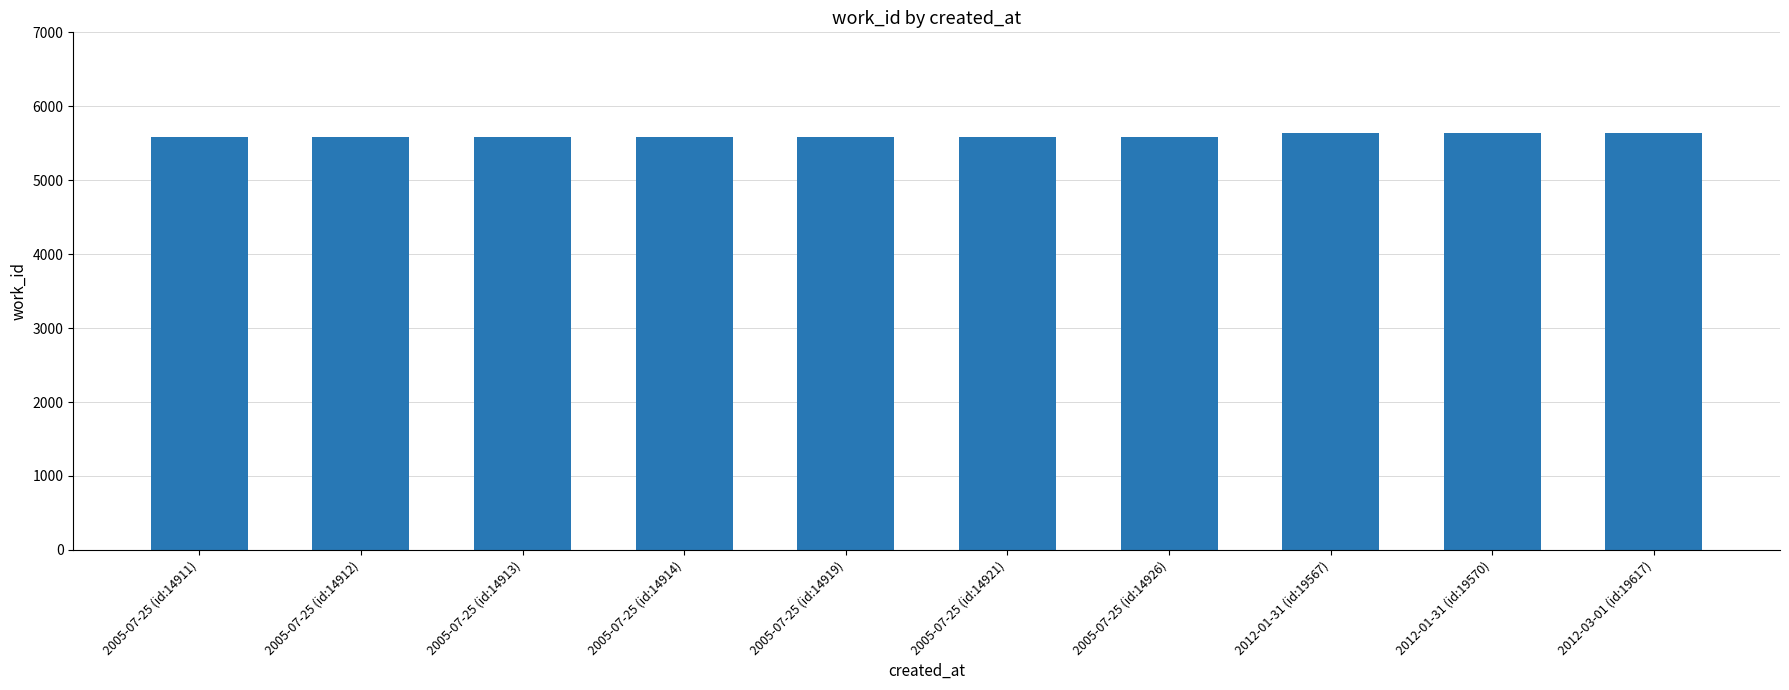

Count the values in the range 5586 to 5642.

10